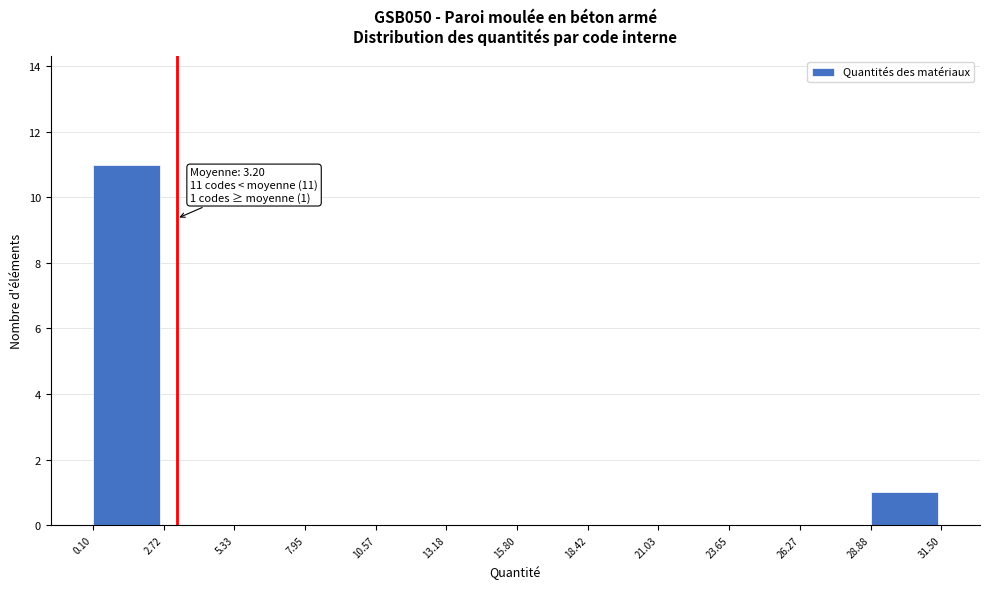

Over which range of the x-axis is the bar tallest?

0.10 to 2.72